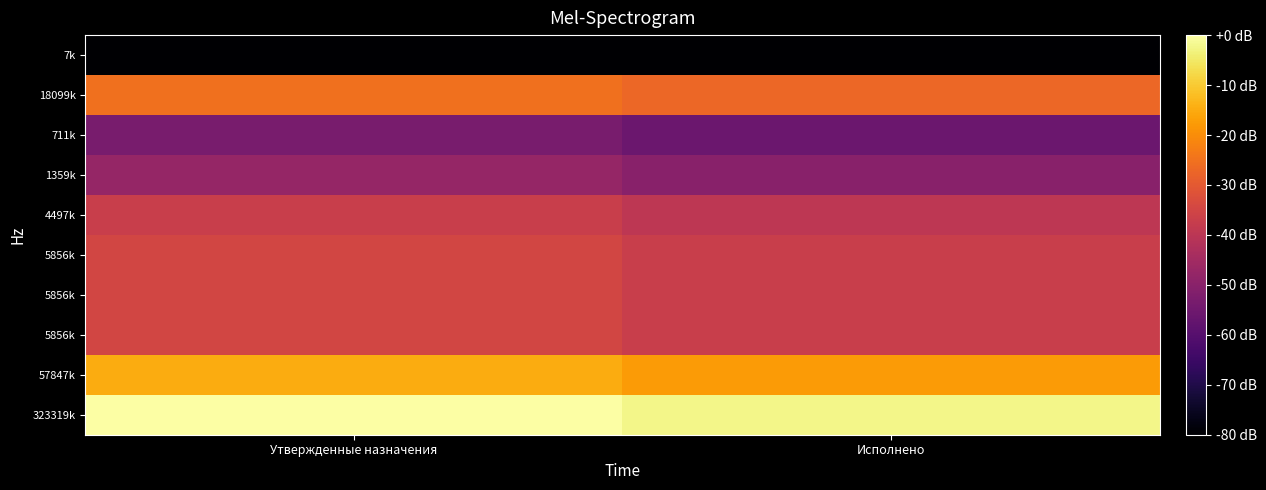

At which category does the chart reach its minimum across all series?

Утвержденные назначения